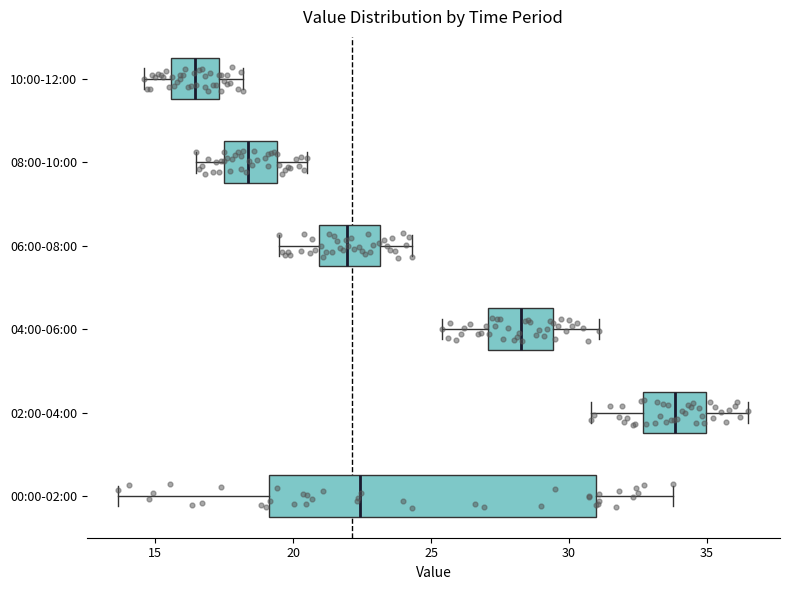

Reading bottom to top, read every box against the x-axis: the position of its median line, the range the box covers, and the ends of its whiskers. The values are not printed on the chart, so give them approximately, as read against the axis.

00:00-02:00: median 22.5, box 19.0 to 31.0, whiskers 13.5 to 34.0
02:00-04:00: median 34.0, box 32.5 to 35.0, whiskers 31.0 to 36.5
04:00-06:00: median 28.5, box 27.0 to 29.5, whiskers 25.5 to 31.0
06:00-08:00: median 22.0, box 21.0 to 23.0, whiskers 19.5 to 24.5
08:00-10:00: median 18.5, box 17.5 to 19.5, whiskers 16.5 to 20.5
10:00-12:00: median 16.5, box 15.5 to 17.5, whiskers 14.5 to 18.0